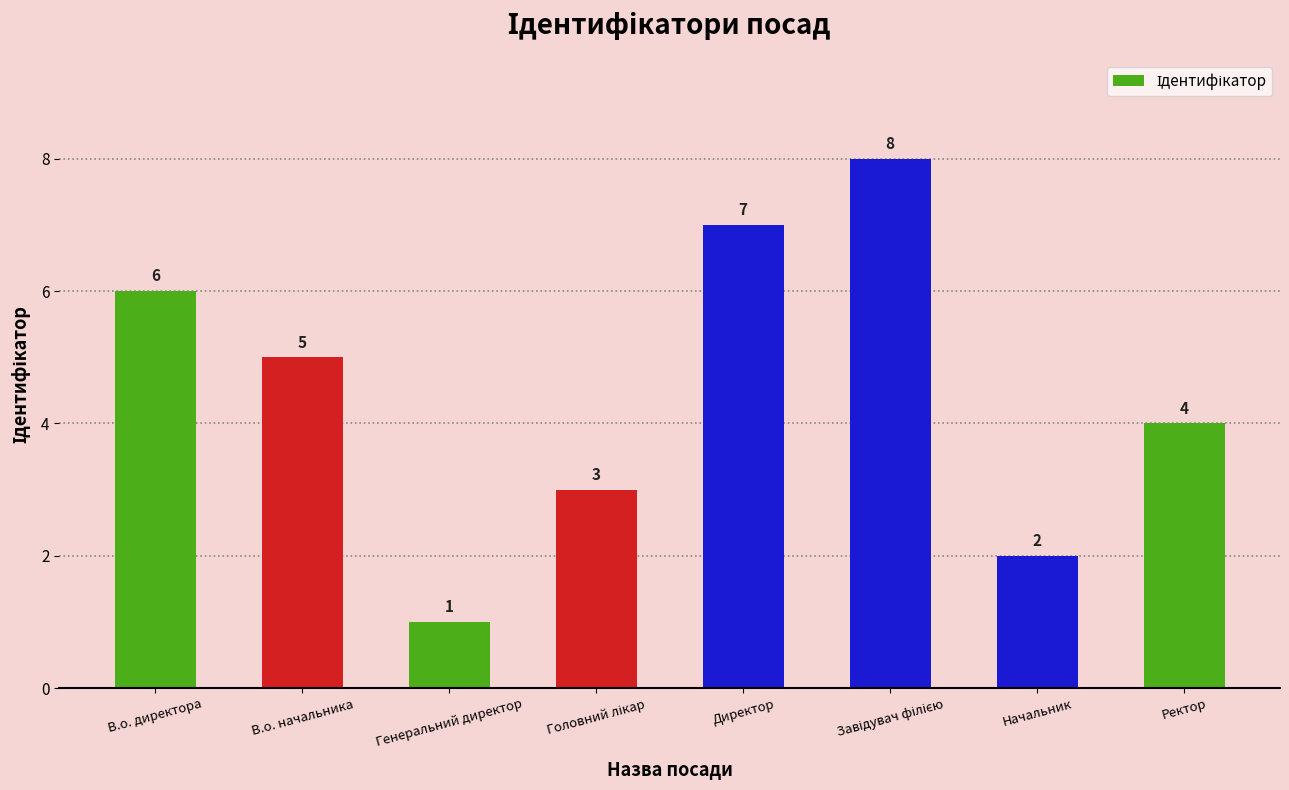

What is the difference between the maximum and second lowest values?

6